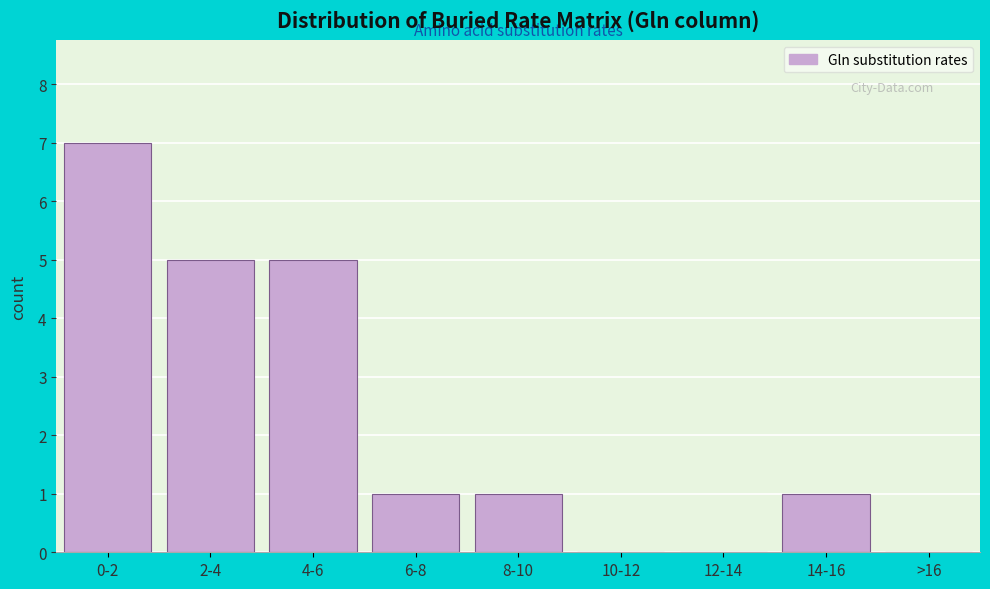

Reading left to right, extract all data points from this chart.

0-2=7	2-4=5	4-6=5	6-8=1	8-10=1	10-12=0	12-14=0	14-16=1	>16=0